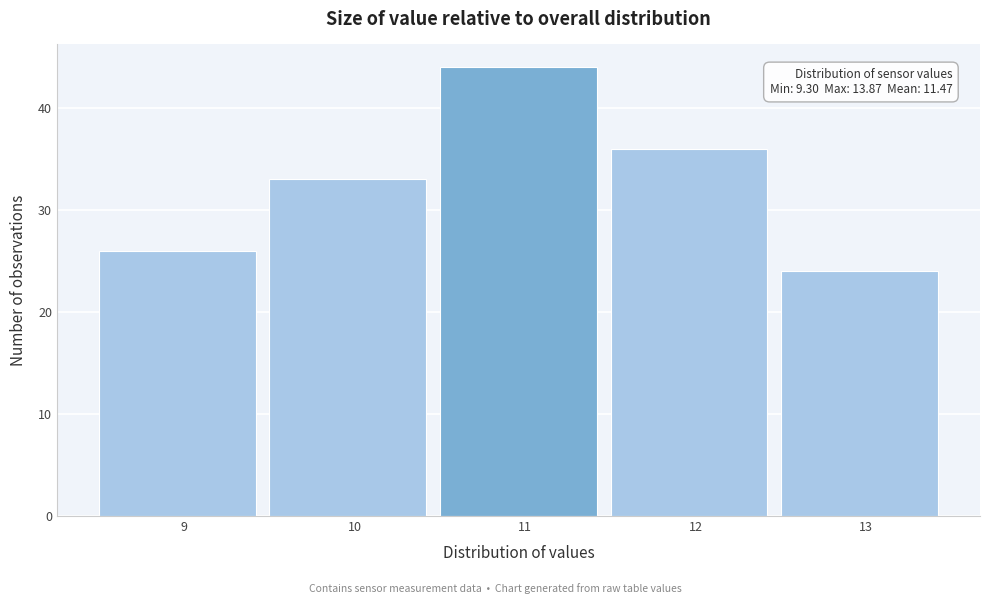

Reading left to right, transcribe all the data shown in this chart.

9=26	10=33	11=44	12=36	13=24